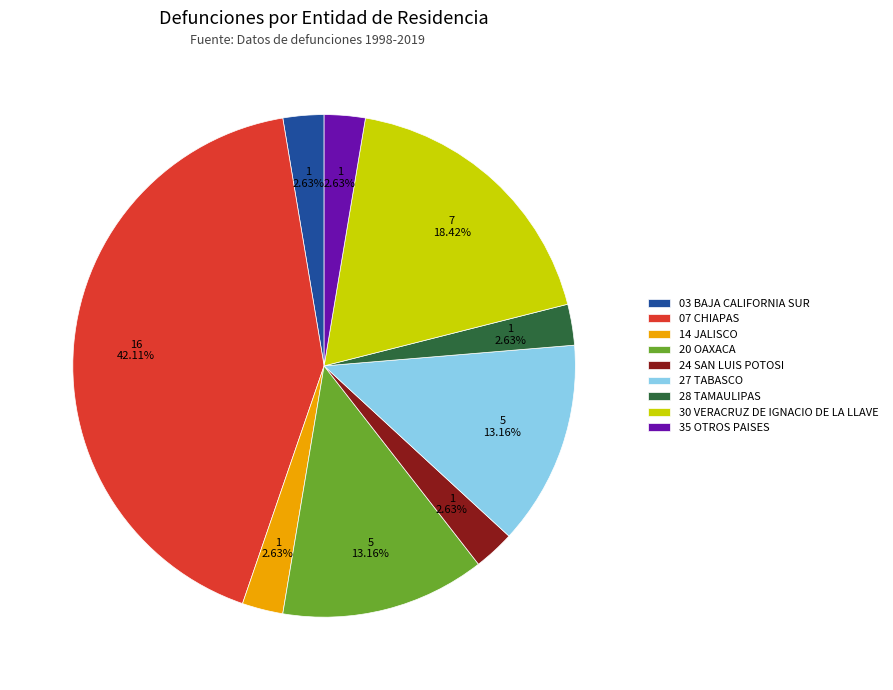

Between 30 VERACRUZ DE IGNACIO DE LA LLAVE and 24 SAN LUIS POTOSI, which is larger?

30 VERACRUZ DE IGNACIO DE LA LLAVE